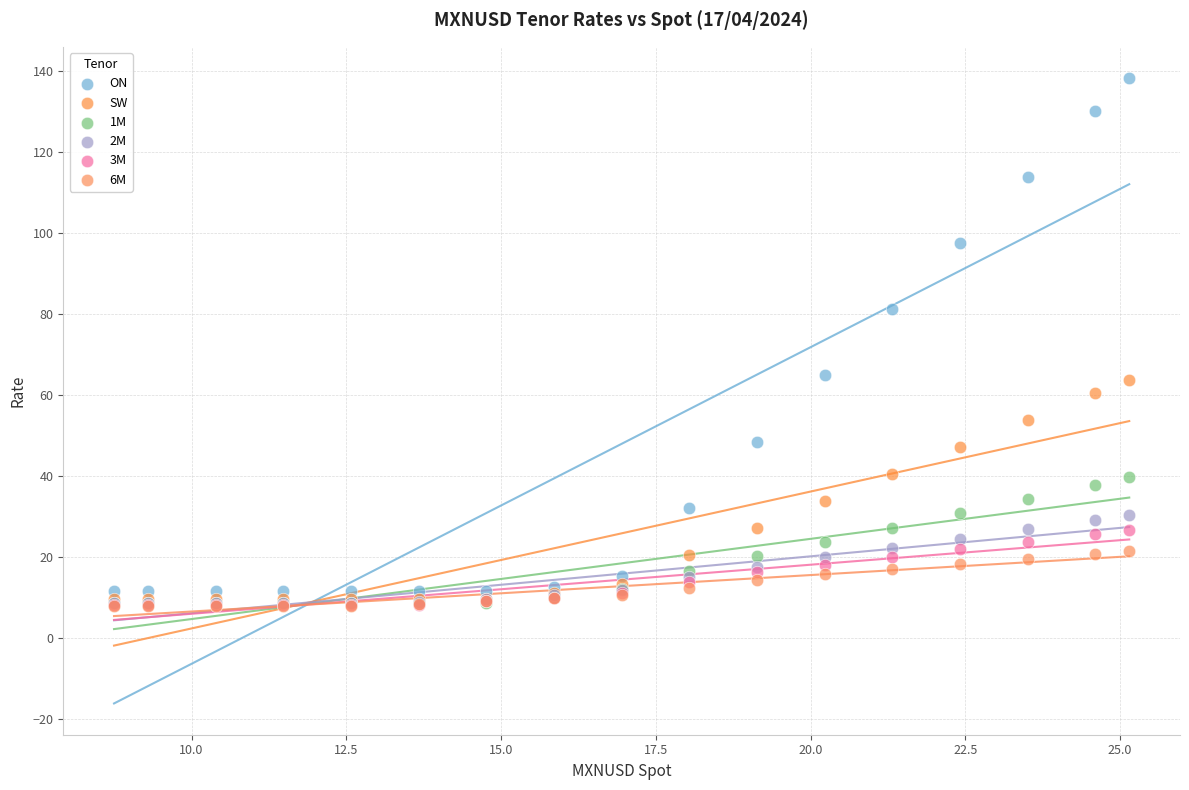

What are all the series names shown in the legend?

ON, SW, 1M, 2M, 3M, 6M